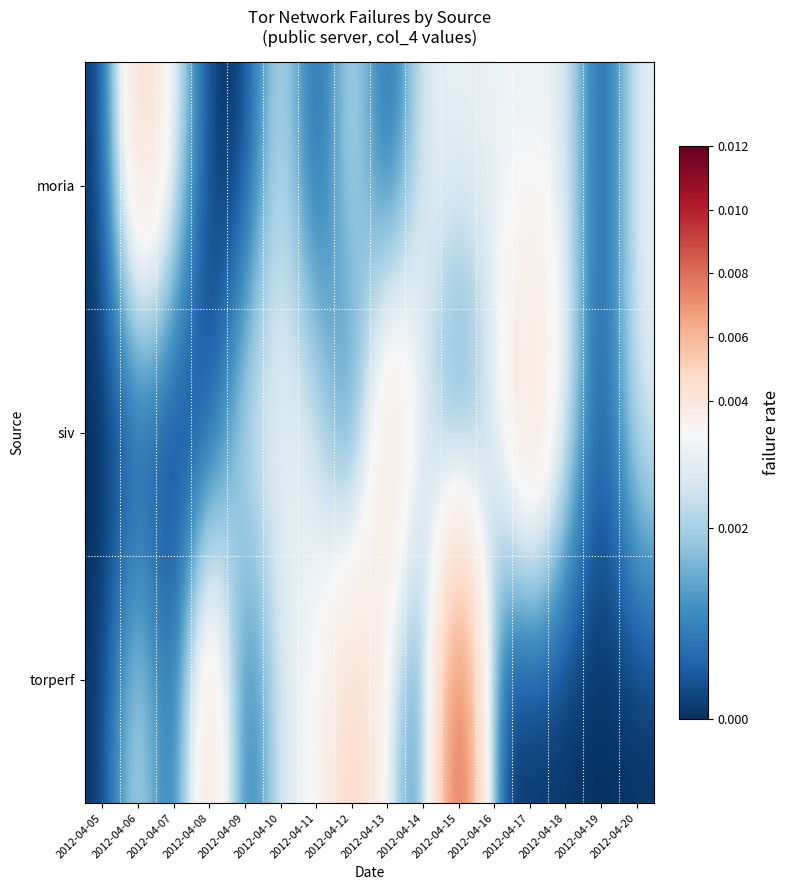

Rank the series by their maximum value, from lowest to highest.

siv, moria, torperf